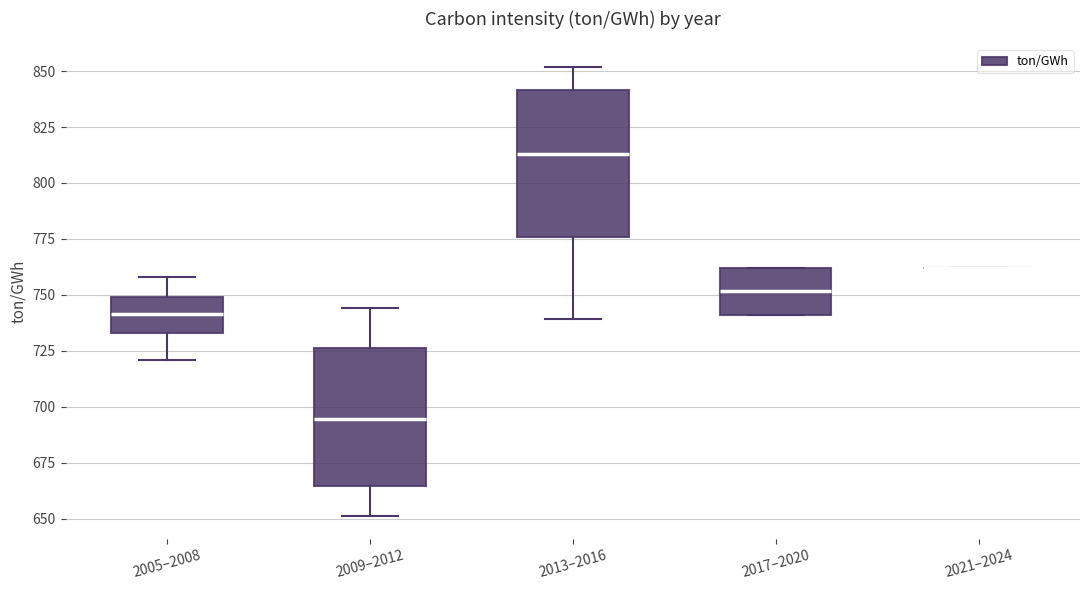

Reading left to right, transcribe this box plot: for each box, give where its median line is, the range the box spans, and where its two whiskers end, as read against the y-axis. The values are not printed on the chart, so give them approximately, as read against the axis.

2005–2008: median 740, box 735 to 750, whiskers 720 to 760
2009–2012: median 695, box 665 to 725, whiskers 650 to 745
2013–2016: median 815, box 775 to 840, whiskers 740 to 850
2017–2020: median 750, box 740 to 760, whiskers 740 to 760
2021–2024: box collapsed to a line at 760, whiskers 760 to 760